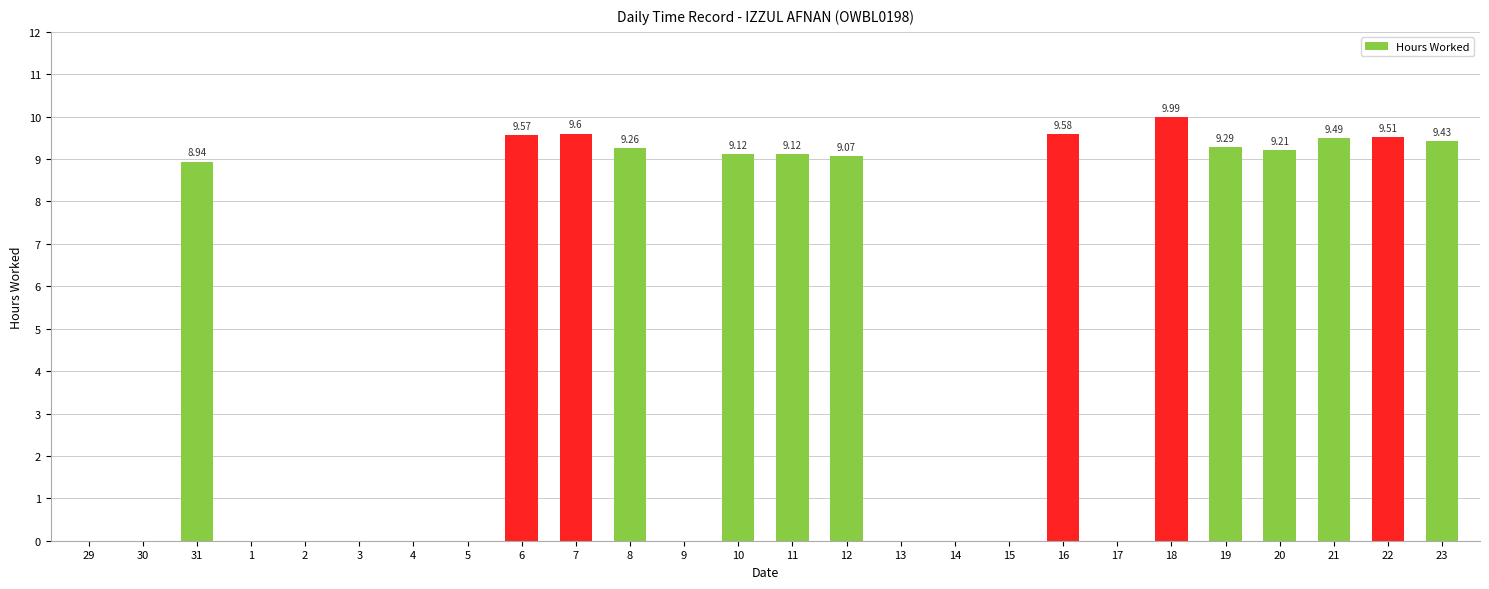

The chart shows a value of 3.7 at 4. True or false?

False